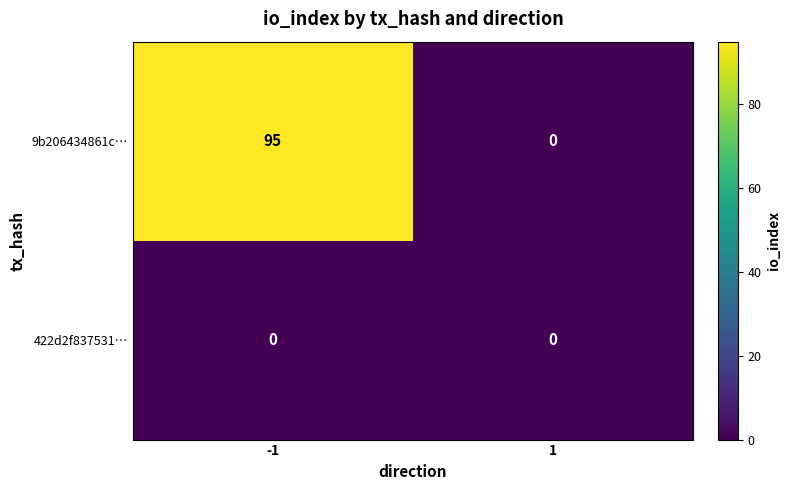

The 9b206434861c… series shows 54 at -1. True or false?

False